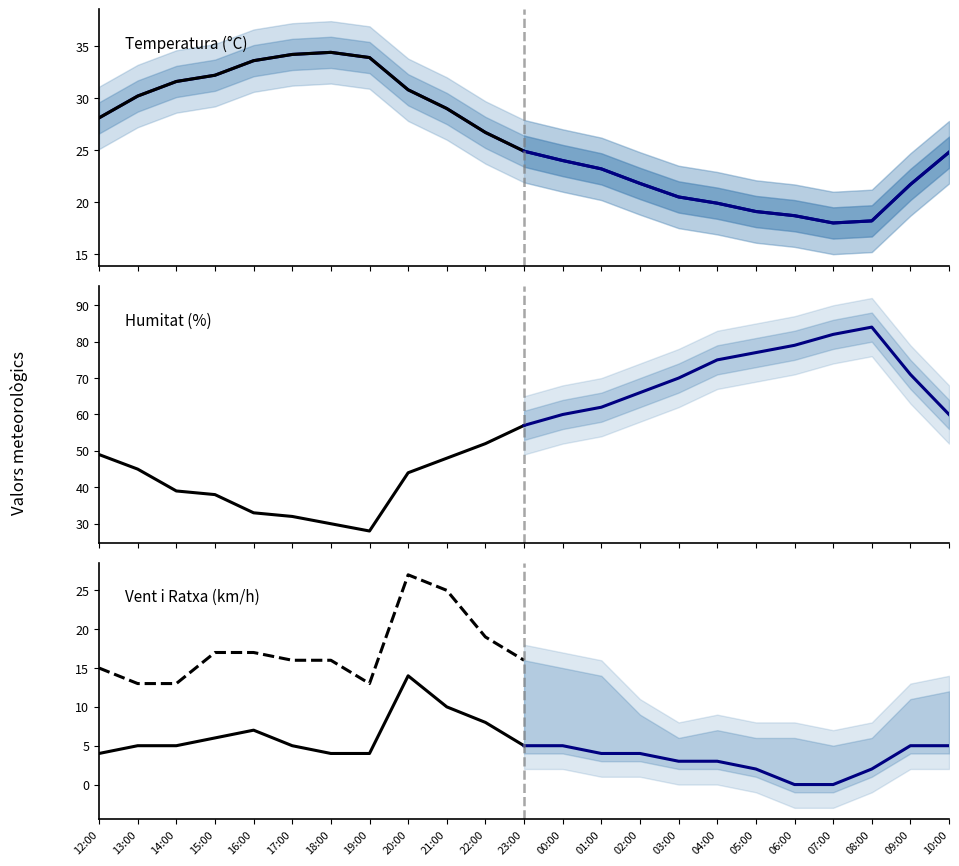

True or false: Humitat (%) and Temperatura (°C) intersect in this chart.

False